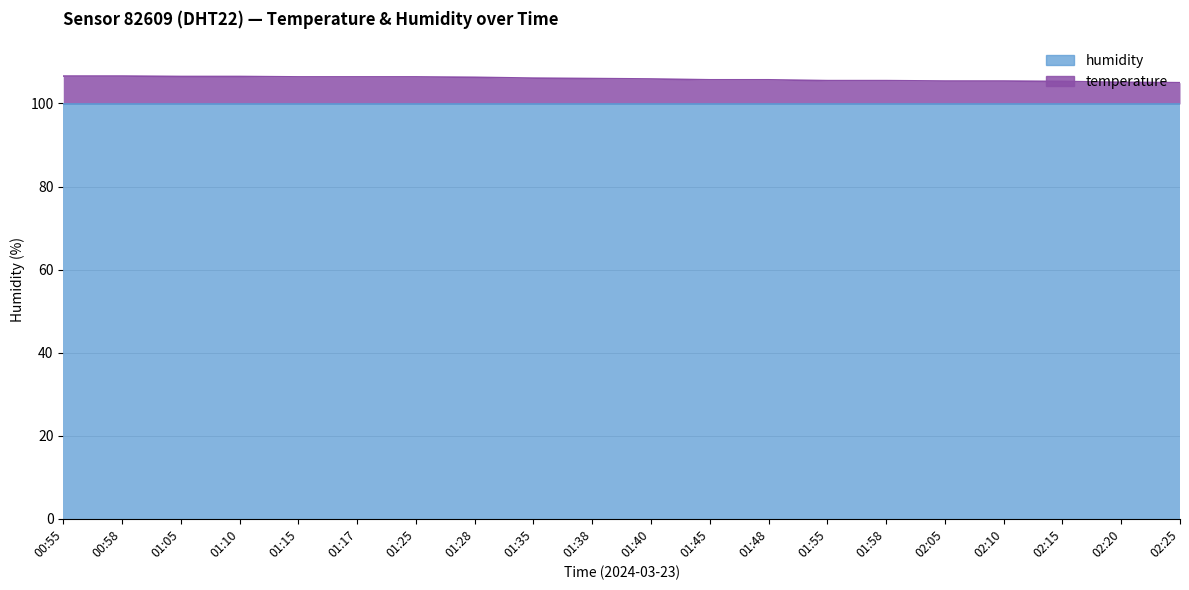

How many data points are less than 106?

10